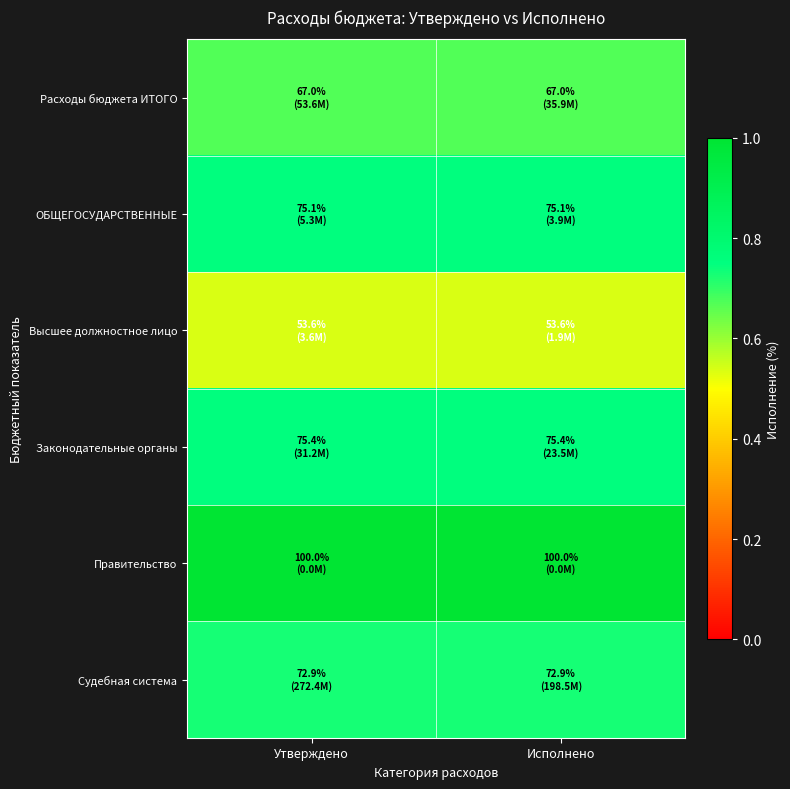

Reading right to left, what are all the values shown in this chart?

Расходы бюджета ИТОГО: Исполнено=0.7	Утверждено=0.7
ОБЩЕГОСУДАРСТВЕННЫЕ: Исполнено=0.8	Утверждено=0.8
Высшее должностное лицо: Исполнено=0.5	Утверждено=0.5
Законодательные органы: Исполнено=0.8	Утверждено=0.8
Правительство: Исполнено=1.0	Утверждено=1.0
Судебная система: Исполнено=0.7	Утверждено=0.7